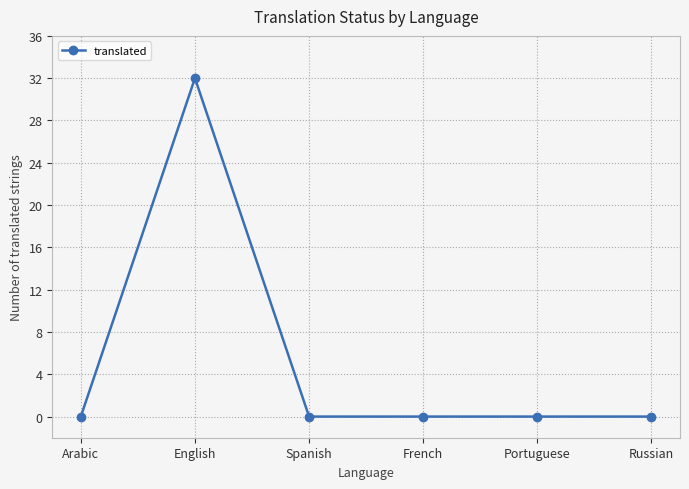

What position from the right is English?

5